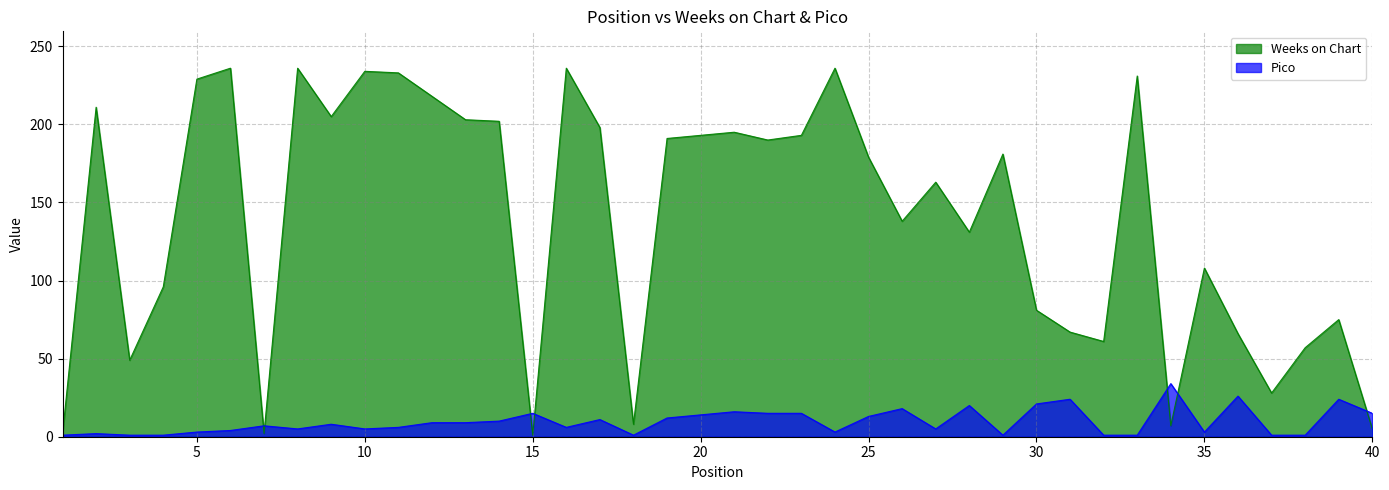

Does the chart display data point markers on the line(s)?

No